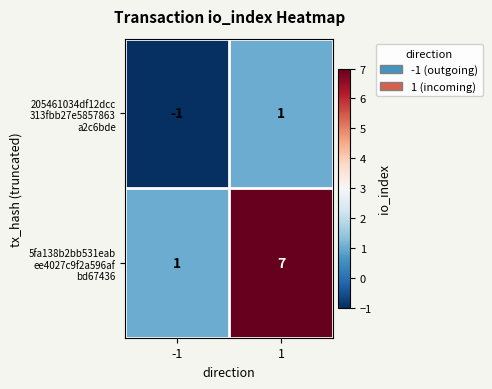

How many categories are shown in the chart?

2